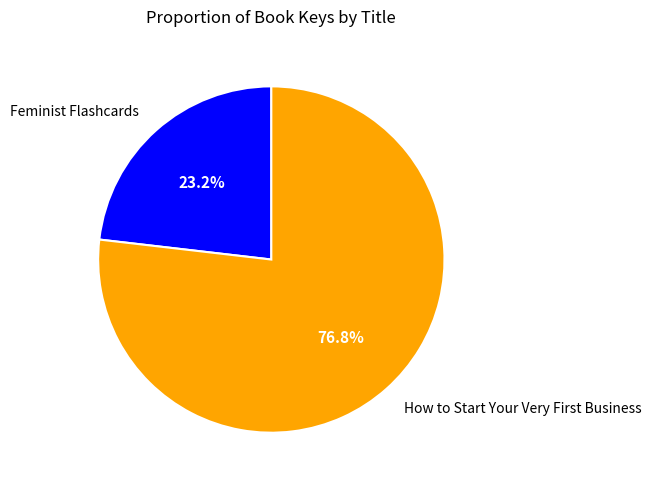

How many segments does this pie chart have?

2